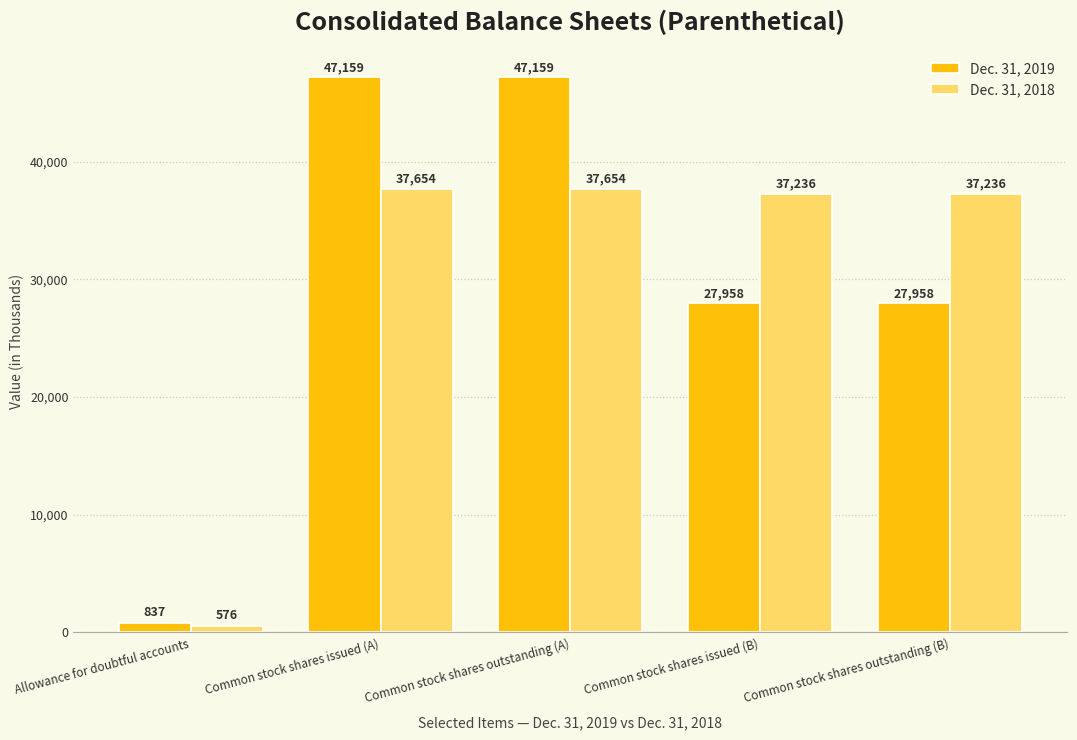

What is the spread (max minus min) of values at Common stock shares outstanding (B)?

9278